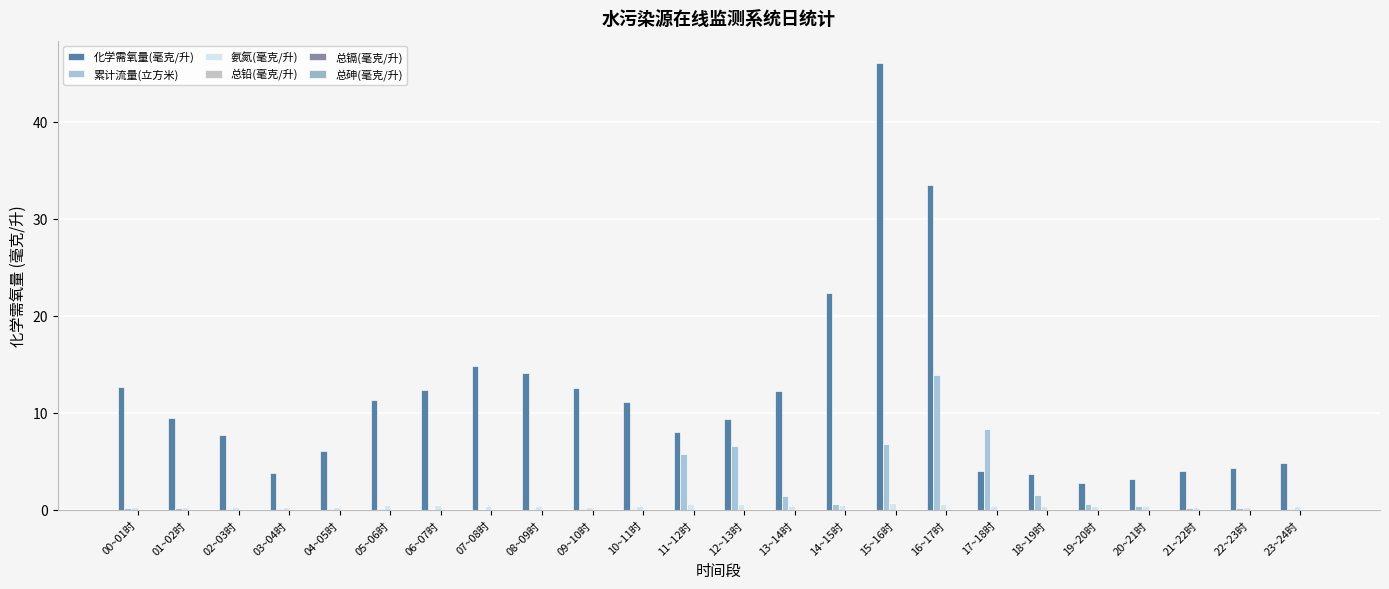

Reading left to right, transcribe all the data shown in this chart.

化学需氧量(毫克/升): 00~01时=12.7	01~02时=9.5	02~03时=7.8	03~04时=3.8	04~05时=6.1	05~06时=11.3	06~07时=12.4	07~08时=14.8	08~09时=14.1	09~10时=12.6	10~11时=11.1	11~12时=8.0	12~13时=9.3	13~14时=12.2	14~15时=22.4	15~16时=46.1	16~17时=33.5	17~18时=4.0	18~19时=3.7	19~20时=2.8	20~21时=3.2	21~22时=4.0	22~23时=4.3	23~24时=4.8
累计流量(立方米): 00~01时=0.2	01~02时=0.2	02~03时=0.1	03~04时=0.1	04~05时=0.1	05~06时=0.1	06~07时=0.0	07~08时=0.0	08~09时=0.0	09~10时=0.0	10~11时=0.1	11~12时=5.7	12~13时=6.6	13~14时=1.4	14~15时=0.6	15~16时=6.8	16~17时=13.9	17~18时=8.3	18~19时=1.6	19~20时=0.6	20~21时=0.4	21~22时=0.2	22~23时=0.2	23~24时=0.1
氨氮(毫克/升): 00~01时=0.3	01~02时=0.3	02~03时=0.3	03~04时=0.3	04~05时=0.3	05~06时=0.5	06~07时=0.5	07~08时=0.4	08~09时=0.3	09~10时=0.3	10~11时=0.4	11~12时=0.6	12~13时=0.6	13~14时=0.4	14~15时=0.5	15~16时=0.7	16~17时=0.6	17~18时=0.4	18~19时=0.4	19~20时=0.4	20~21时=0.4	21~22时=0.3	22~23时=0.3	23~24时=0.4
总铅(毫克/升): 00~01时=0.0	01~02时=0.0	02~03时=0.0	03~04时=0.0	04~05时=0.0	05~06时=0.0	06~07时=0.0	07~08时=0.0	08~09时=0.0	09~10时=0.0	10~11时=0.0	11~12时=0.0	12~13时=0.0	13~14时=0.0	14~15时=0.0	15~16时=0.0	16~17时=0.0	17~18时=0.0	18~19时=0.0	19~20时=0.0	20~21时=0.0	21~22时=0.0	22~23时=0.0	23~24时=0.0
总镉(毫克/升): 00~01时=0.0	01~02时=0.0	02~03时=0.0	03~04时=0.0	04~05时=0.0	05~06时=0.0	06~07时=0.0	07~08时=0.0	08~09时=0.0	09~10时=0.0	10~11时=0.0	11~12时=0.0	12~13时=0.0	13~14时=0.0	14~15时=0.0	15~16时=0.0	16~17时=0.0	17~18时=0.0	18~19时=0.0	19~20时=0.0	20~21时=0.0	21~22时=0.0	22~23时=0.0	23~24时=0.0
总砷(毫克/升): 00~01时=0.0	01~02时=0.0	02~03时=0.0	03~04时=0.0	04~05时=0.0	05~06时=0.0	06~07时=0.0	07~08时=0.0	08~09时=0.0	09~10时=0.0	10~11时=0.0	11~12时=0.0	12~13时=0.0	13~14时=0.0	14~15时=0.0	15~16时=0.0	16~17时=0.0	17~18时=0.0	18~19时=0.0	19~20时=0.0	20~21时=0.0	21~22时=0.0	22~23时=0.0	23~24时=0.0